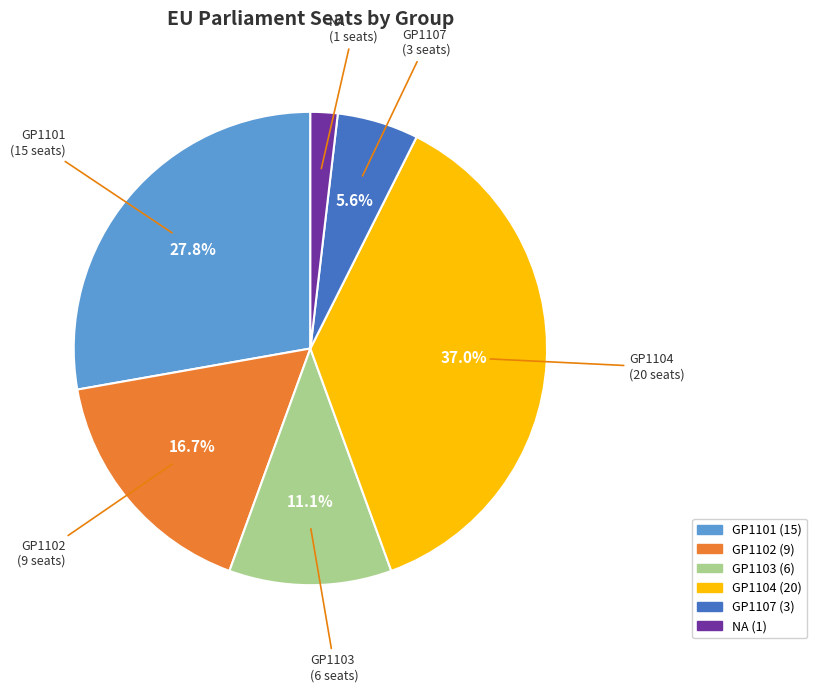

What portion of the pie excludes GP1101?

72.2%